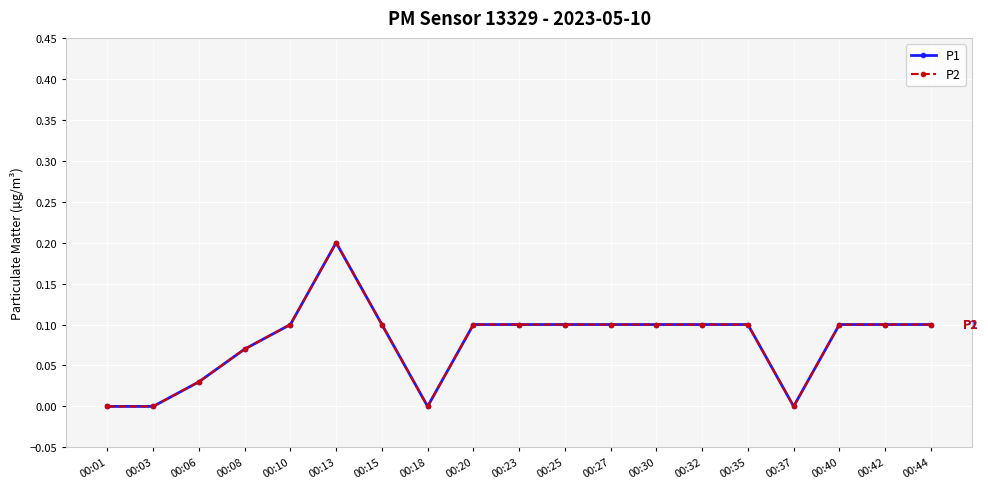

Where is P2 nearest to the value 0?

00:01